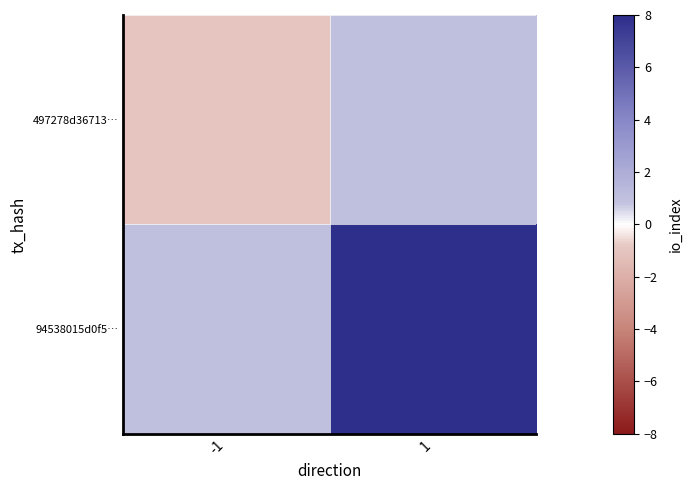

List the series in order of their peak value, highest first.

94538015d0f5…, 497278d36713…